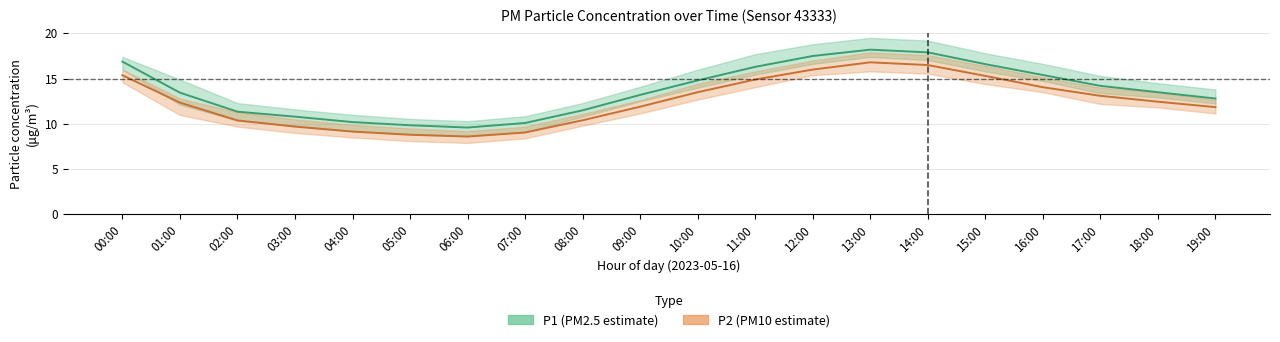

What is the difference between the highest and lowest values at 01:00?

3.9